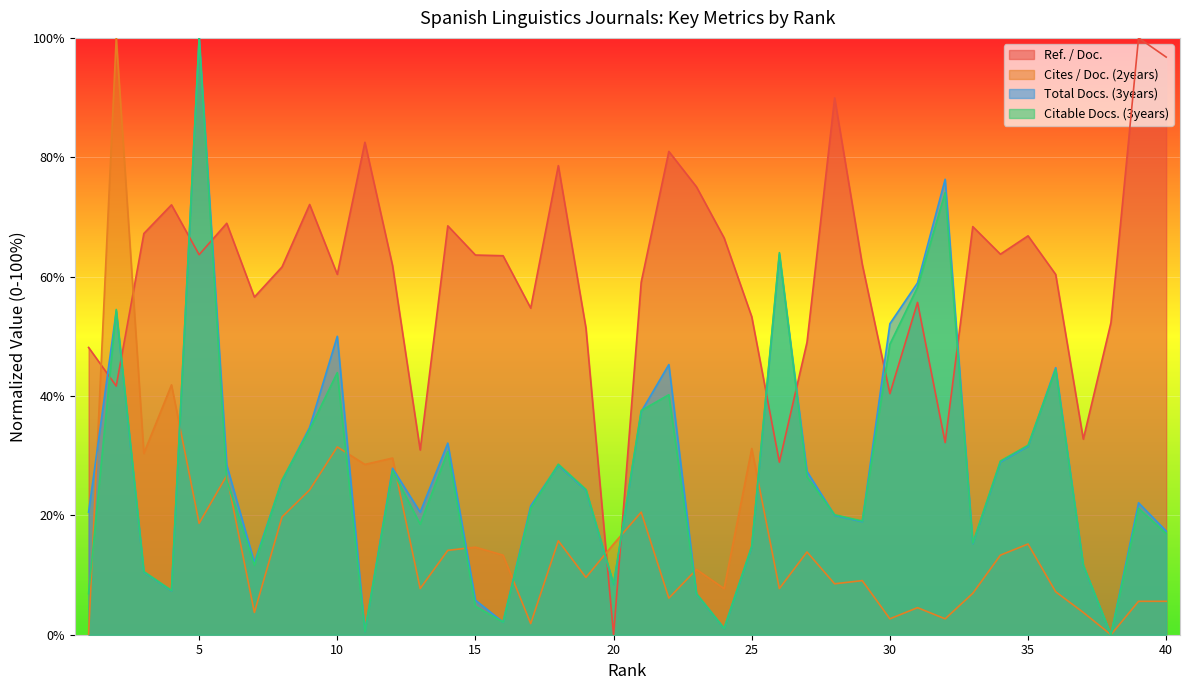

Reading left to right, what are all the values shown in this chart?

Ref. / Doc.: 48.1	41.7	67.2	72.0	63.7	68.9	56.6	61.6	72.1	60.4	82.5	61.8	31.0	68.5	63.6	63.5	54.7	78.6	51.4	0.0	59.1	81.0	75.0	66.5	53.3	28.9	49.0	89.9	62.1	40.4	55.7	32.2	68.4	63.8	66.8	60.4	32.8	52.3	100.0	96.8
Cites / Doc. (2years): 0.0	100.0	30.4	41.9	18.7	26.7	3.7	19.7	24.3	31.5	28.5	29.6	7.7	14.1	14.7	13.3	1.9	15.7	9.6	15.2	20.5	6.1	10.9	7.7	31.2	7.7	13.9	8.5	9.1	2.7	4.5	2.7	6.9	13.3	15.2	7.2	3.7	0.0	5.6	5.6
Total Docs. (3years): 20.5	54.2	10.5	7.4	100.0	28.4	12.1	25.8	34.7	50.0	0.5	27.9	20.5	32.1	5.8	2.1	21.6	28.4	24.2	8.4	37.4	45.3	6.8	1.1	14.7	63.7	27.4	20.0	18.9	52.1	58.9	76.3	15.3	28.9	31.6	44.7	11.6	0.0	22.1	17.4
Citable Docs. (3years): 6.9	54.5	10.6	7.4	100.0	25.9	11.6	25.9	34.4	43.9	0.5	27.5	18.5	30.7	4.8	2.1	21.2	28.6	24.3	8.5	37.6	40.2	6.9	1.1	14.8	64.0	26.5	20.1	19.0	48.7	58.2	74.1	15.3	29.1	31.7	44.4	11.6	0.0	21.2	16.9